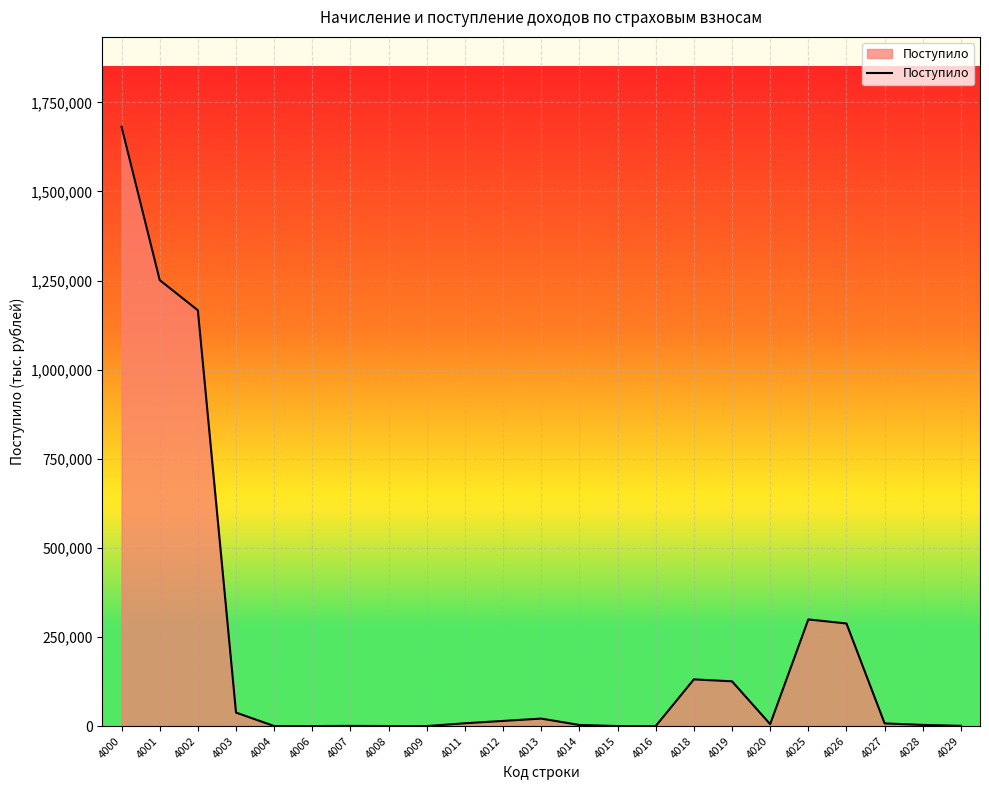

Does the chart have visible grid lines?

Yes